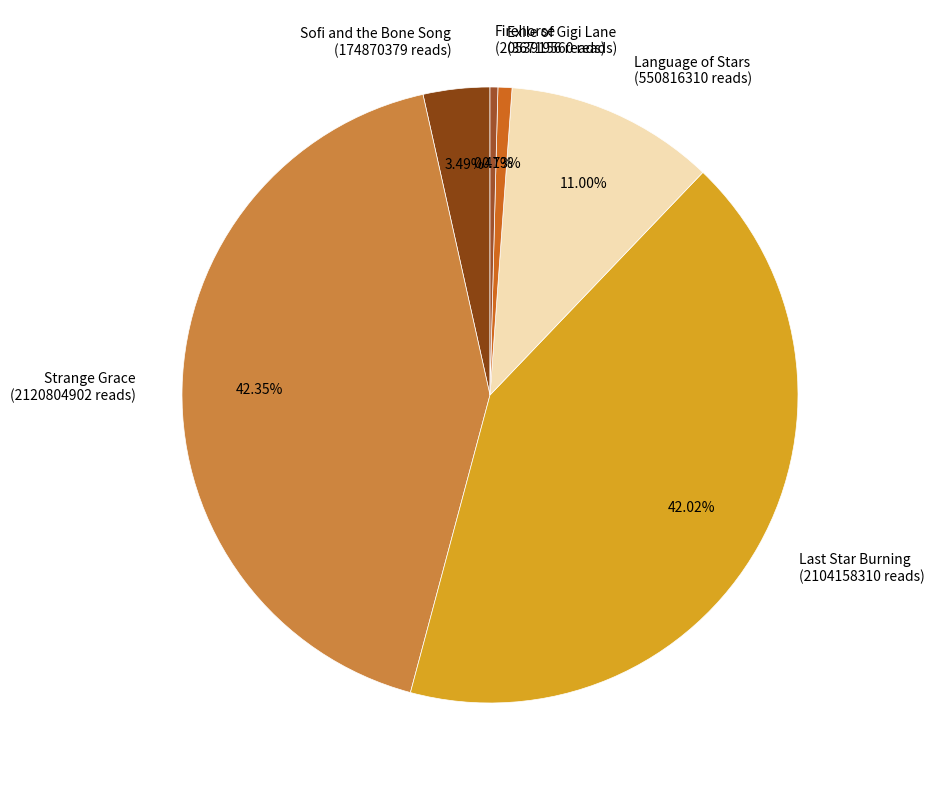

Approximately how many times larger is the value at Strange Grace (2120804902 reads) compared to Sofi and the Bone Song (174870379 reads)?

12.1